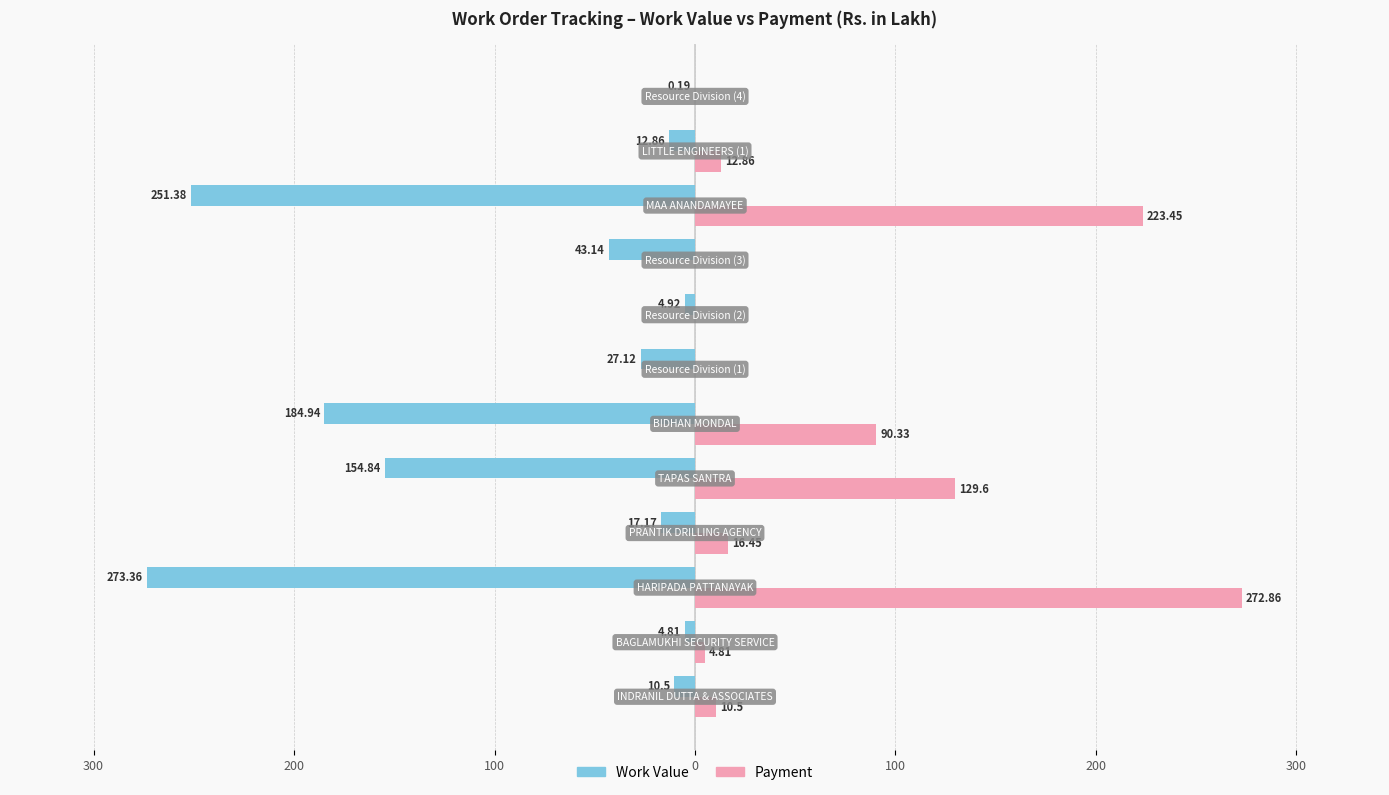

What is the difference between the maximum and minimum values in the Payment series?

272.9